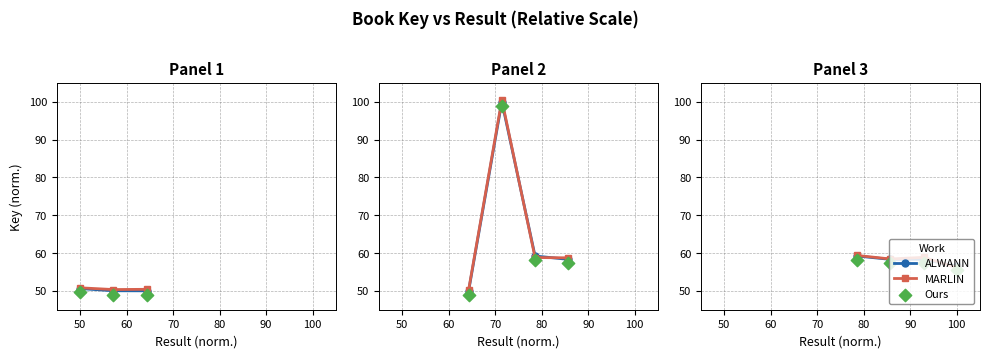

At how many categories does at least one series exceed 58?

3